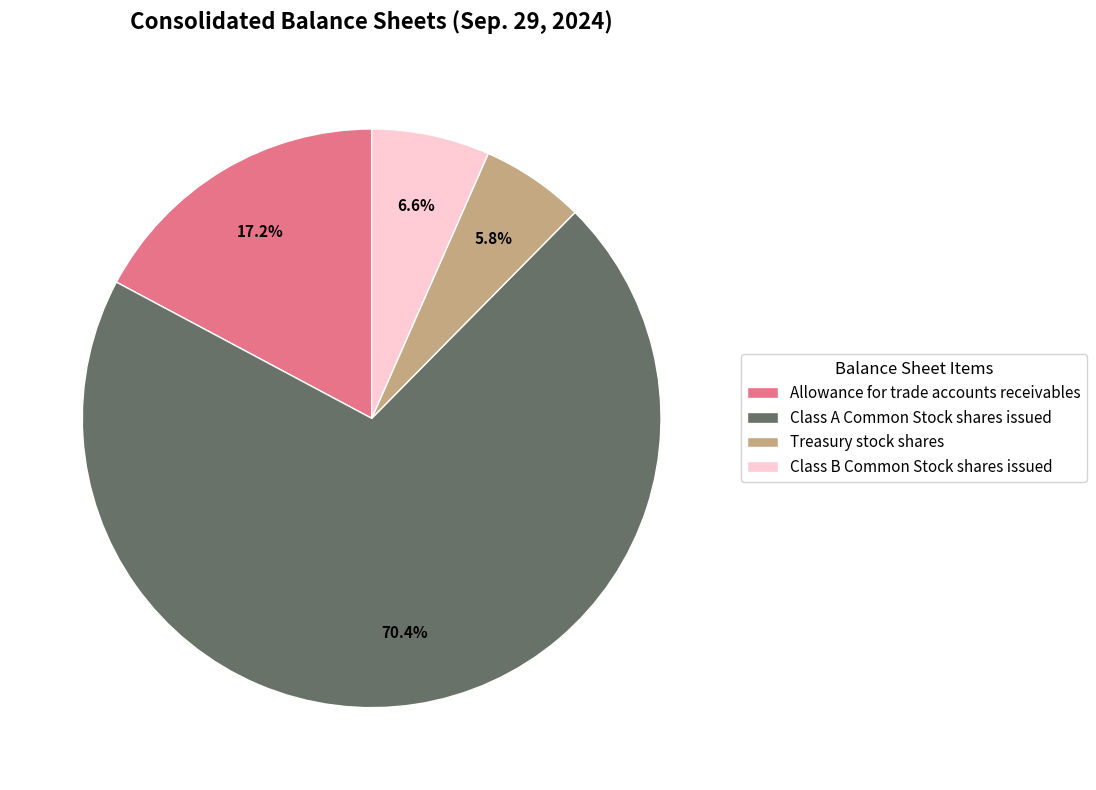

To the nearest percent, what is the combined percentage of Class A Common Stock shares issued and Treasury stock shares?

76%